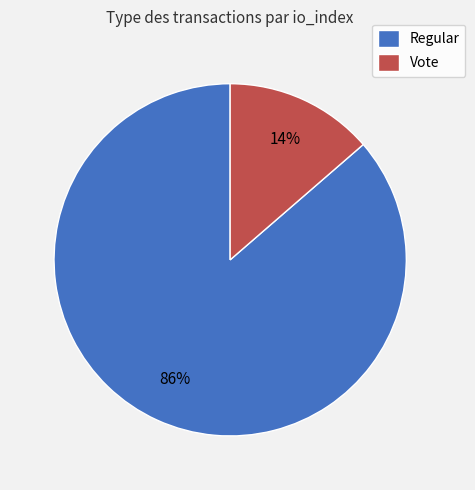

How many segments does this pie chart have?

2